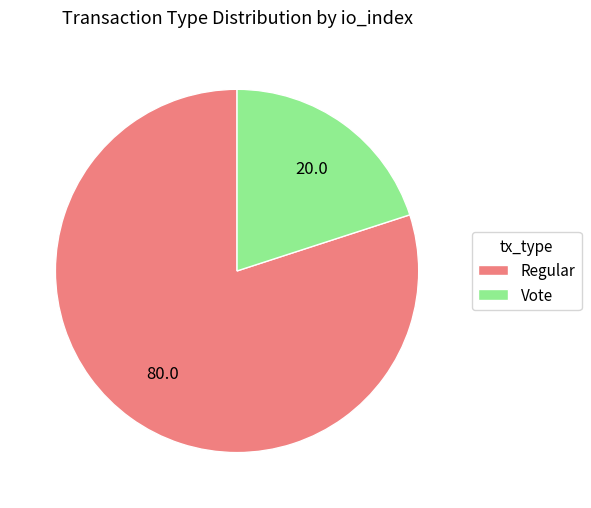

Is the sum of Vote and Regular greater than half?

Yes